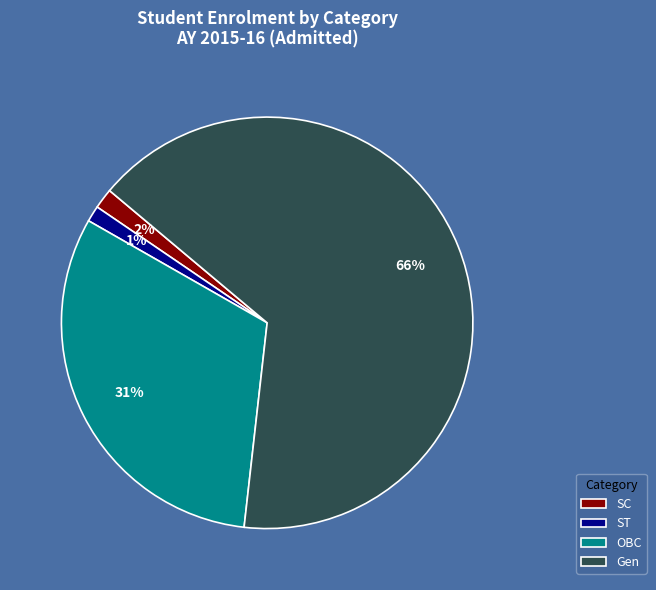

Is the sum of ST and SC greater than half?

No